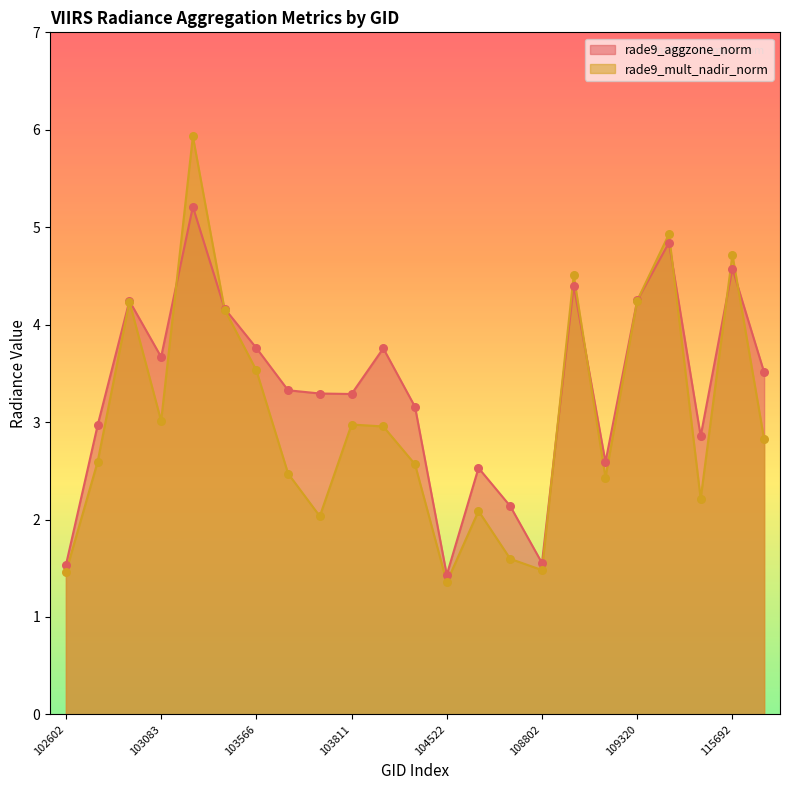

Which series reaches the minimum Y coordinate?

rade9_mult_nadir_norm